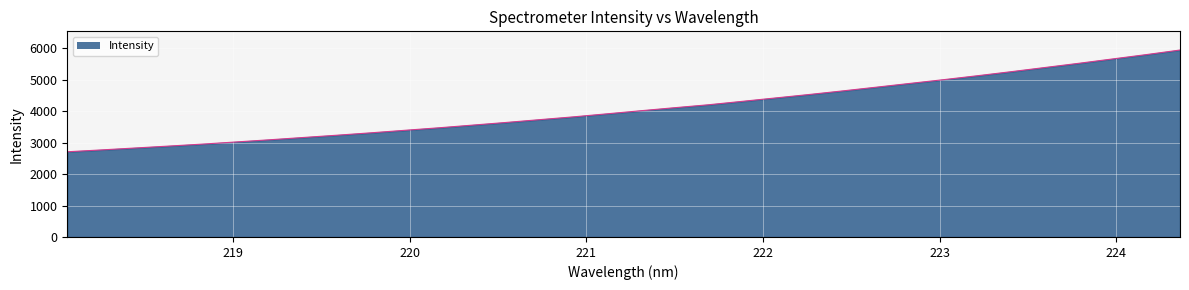

What is the maximum value shown in the chart?

5947.0